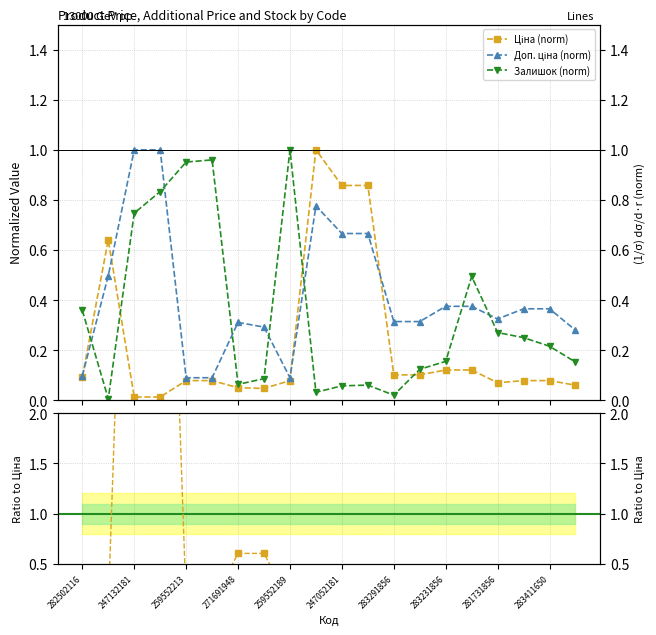

Is it true that Ціна (norm) equals 0.1 at 13?

False